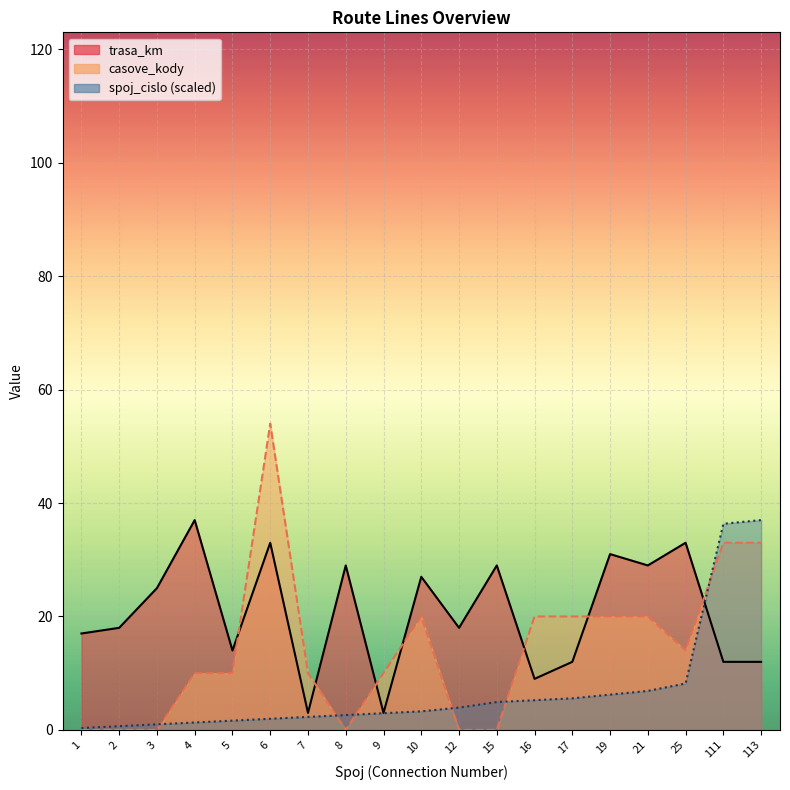

What is the sum of all spoj_cislo values?

132.3